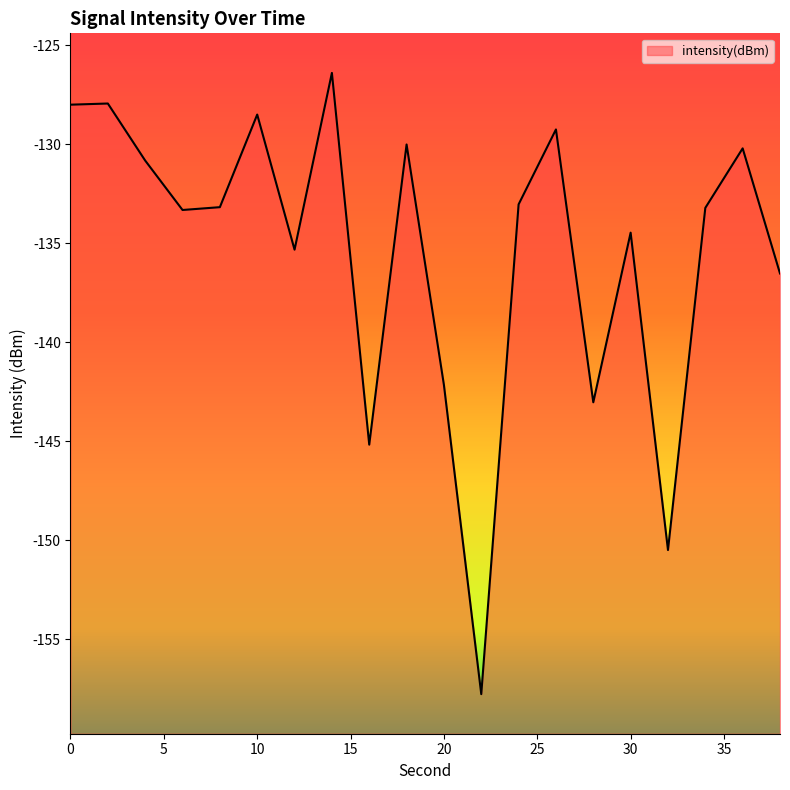

What is the change in value from 2 to 30?

-6.5